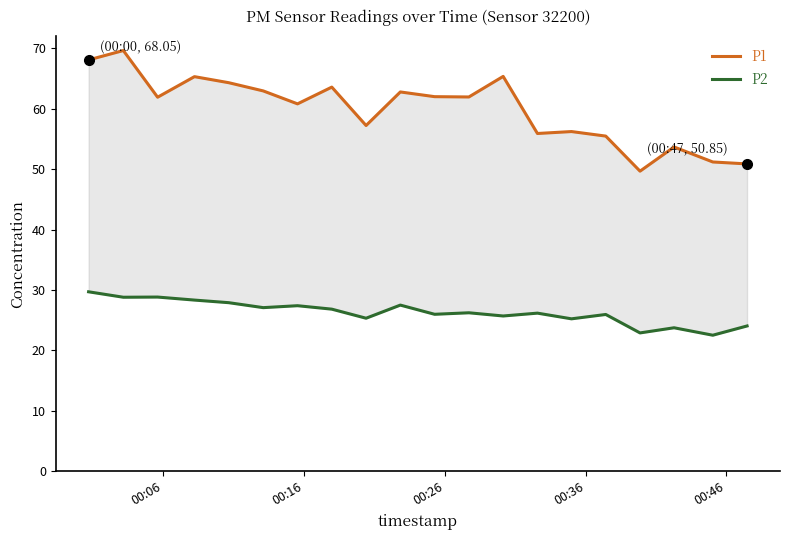

Which series has the widest spread of values?

P1